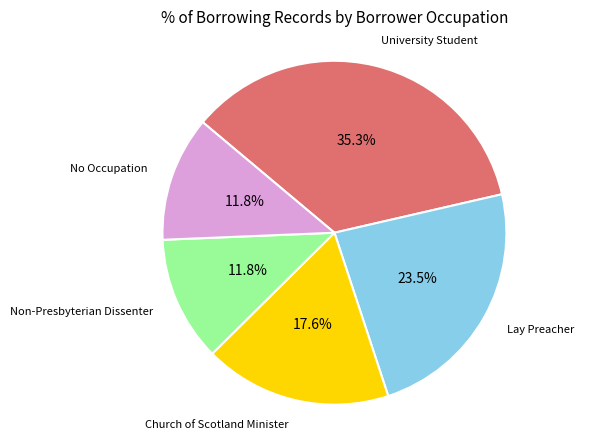

Count the number of slices in the pie.

5